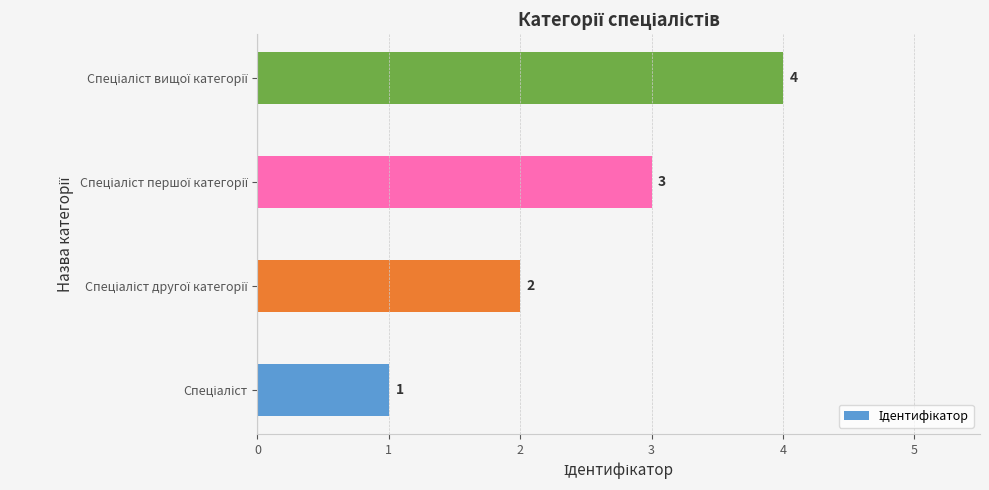

What is the difference between the maximum and minimum values?

3